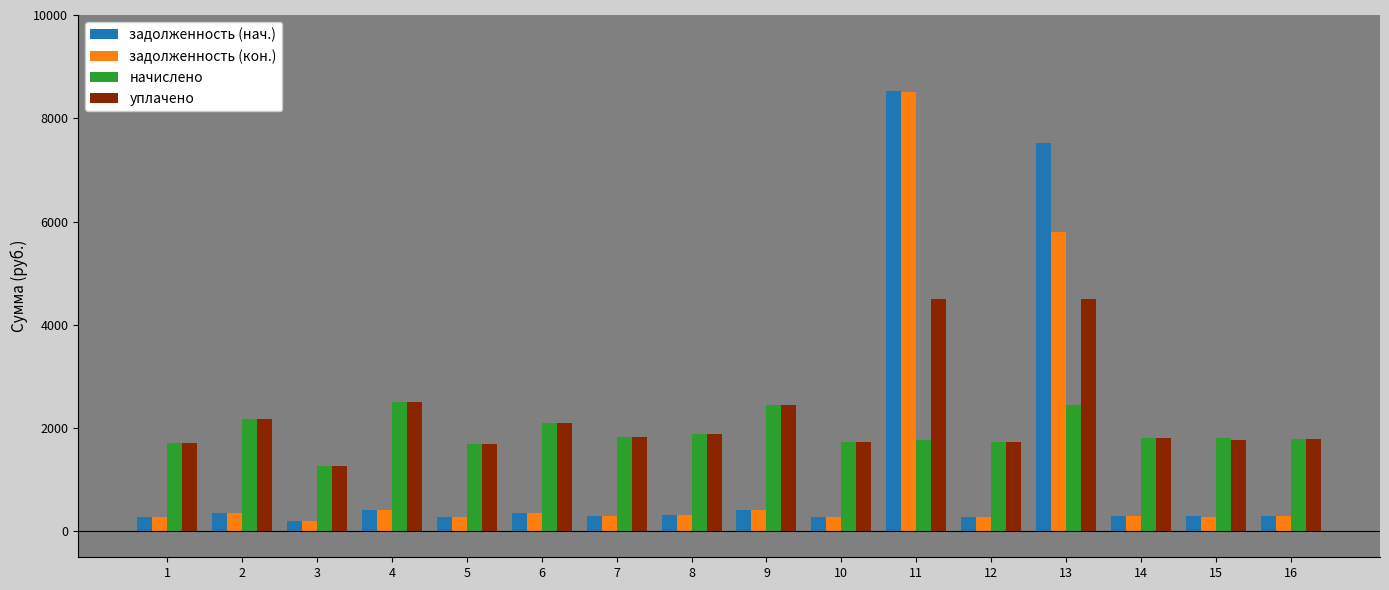

How many bars are there in each group?

4